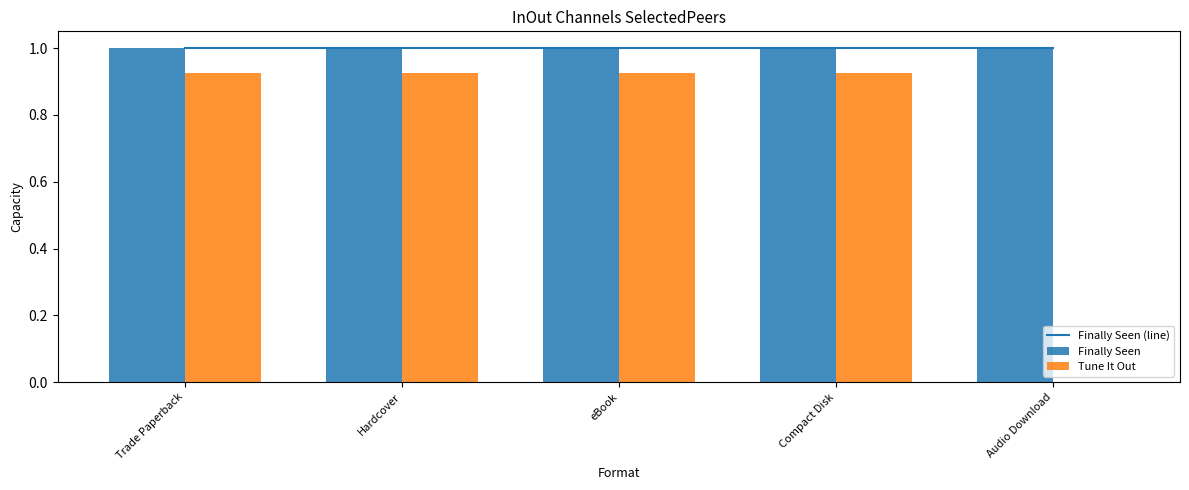

Rank the series at Hardcover from lowest to highest value.

Tune It Out, Finally Seen (line), Finally Seen